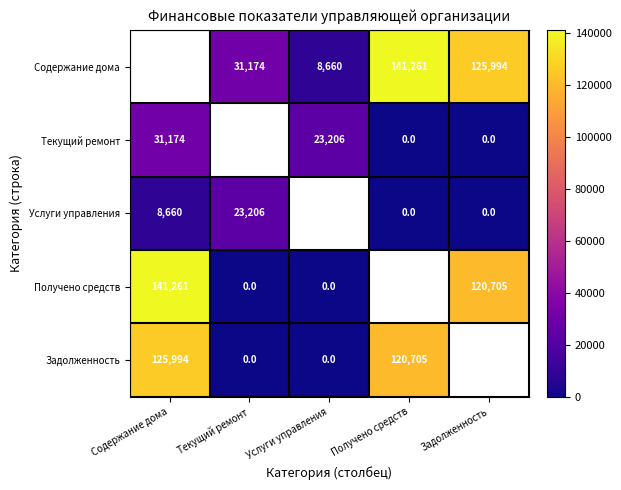

What is the difference between the Текущий ремонт values at Услуги управления and Получено средств?

23205.9